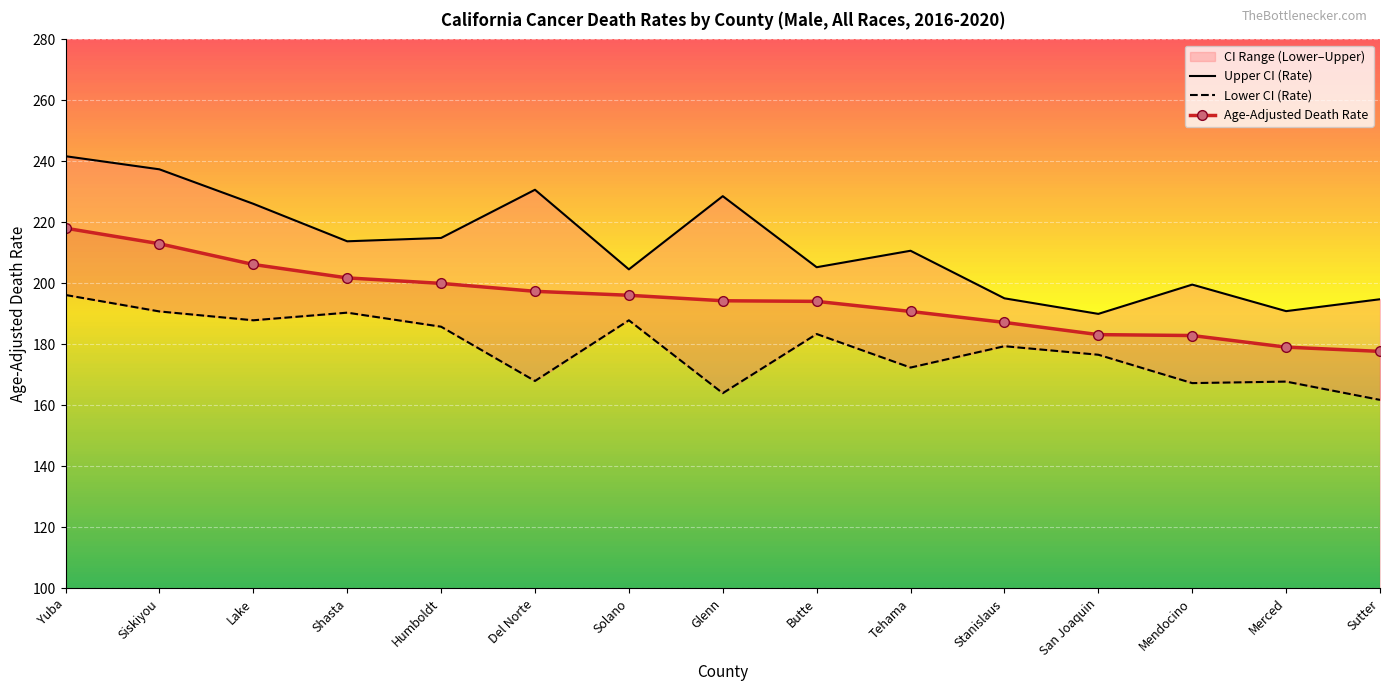

Count the number of categories in the chart.

15